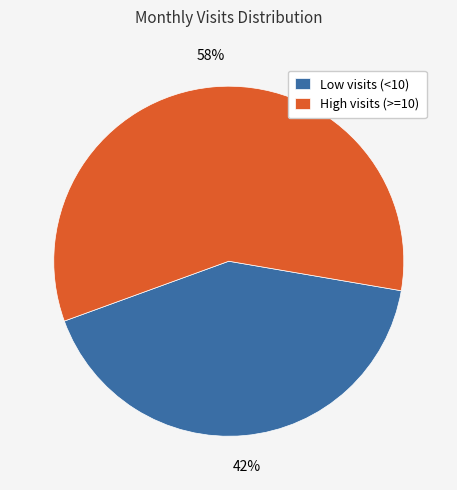

Approximately how many times larger is the value at High visits (>=10) compared to Low visits (<10)?

1.4